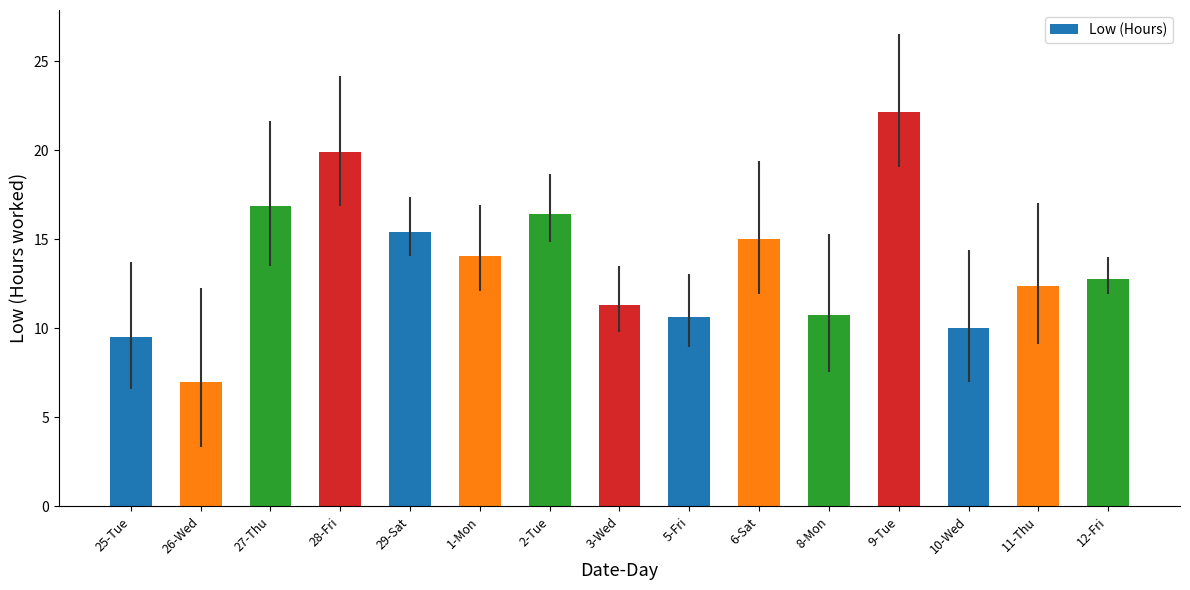

What is the label of the 1st bar from the right?

12-Fri